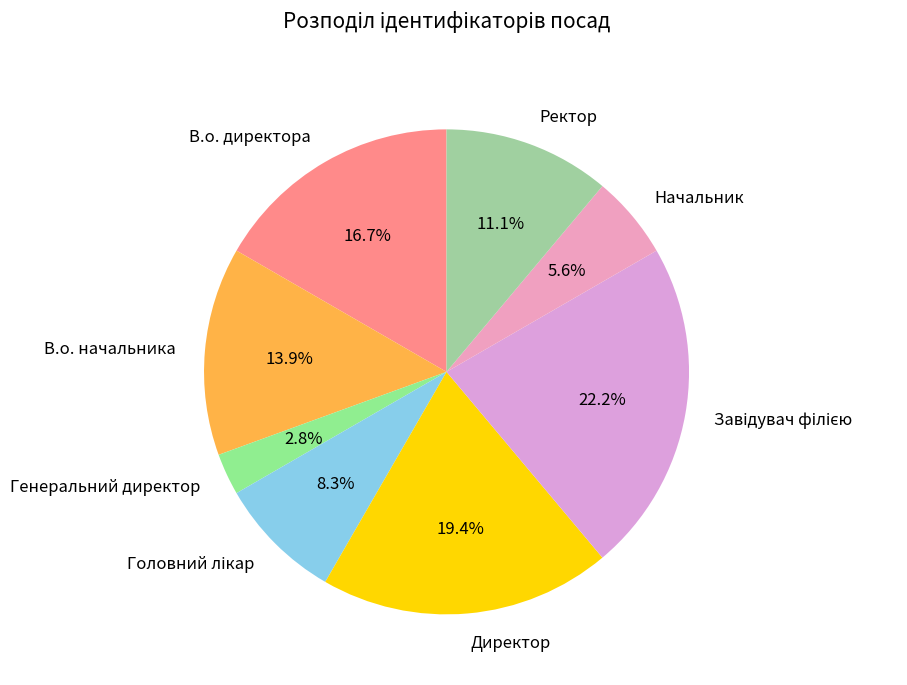

How much of the chart is everything except Начальник?

94.4%